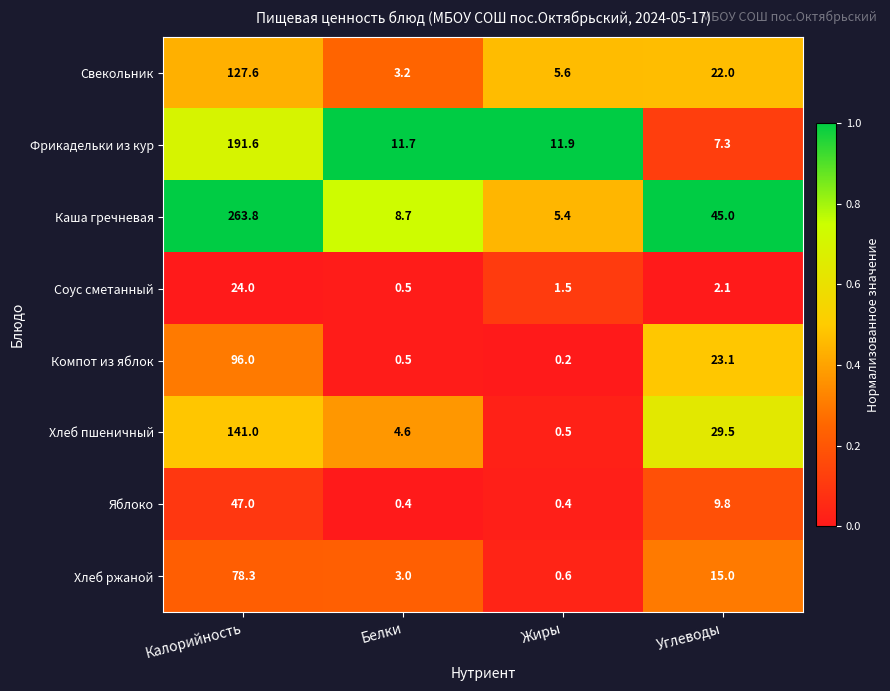

How many data points does each series have?

4